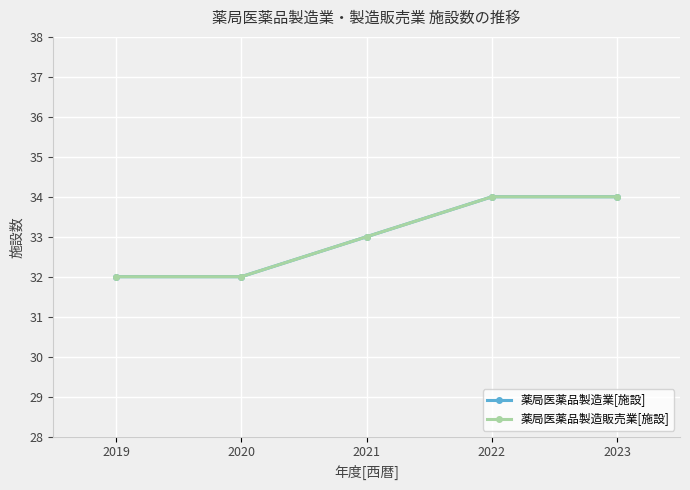

Reading left to right, list all the values displayed in this chart.

薬局医薬品製造業[施設]: 2019=32	2020=32	2021=33	2022=34	2023=34
薬局医薬品製造販売業[施設]: 2019=32	2020=32	2021=33	2022=34	2023=34